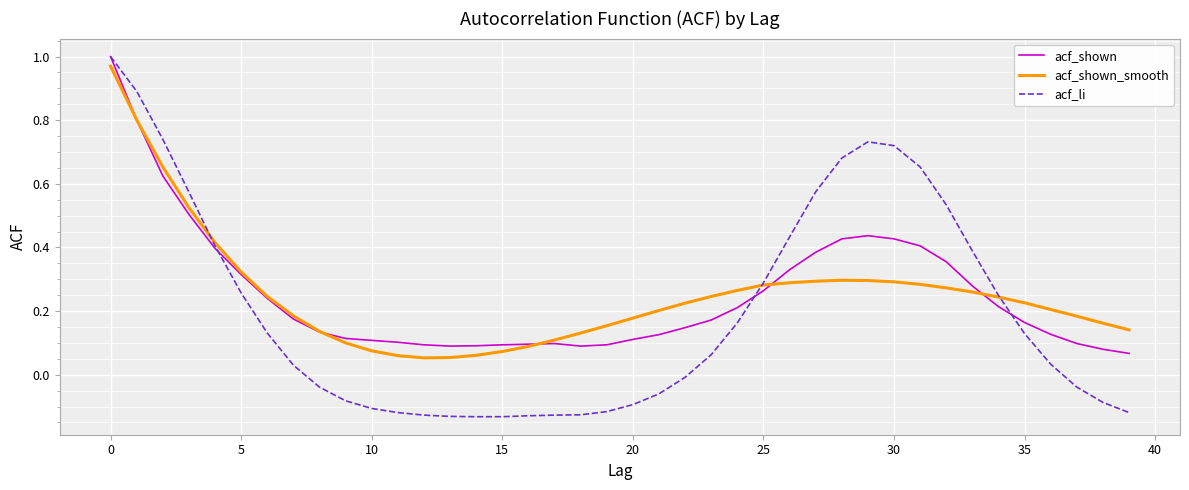

Which series has the widest spread of values?

acf_li